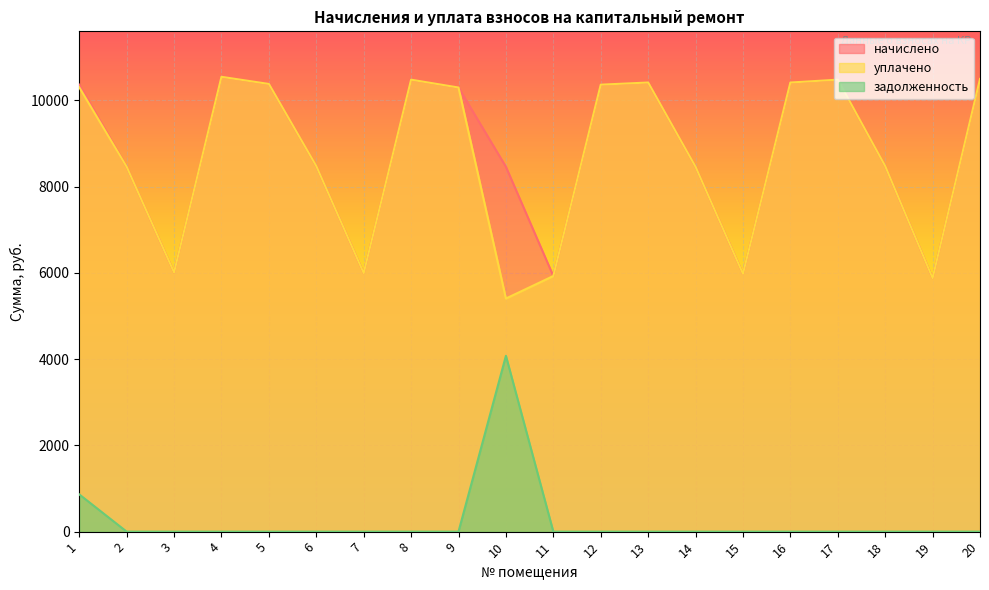

Which series has the widest spread of values?

уплачено